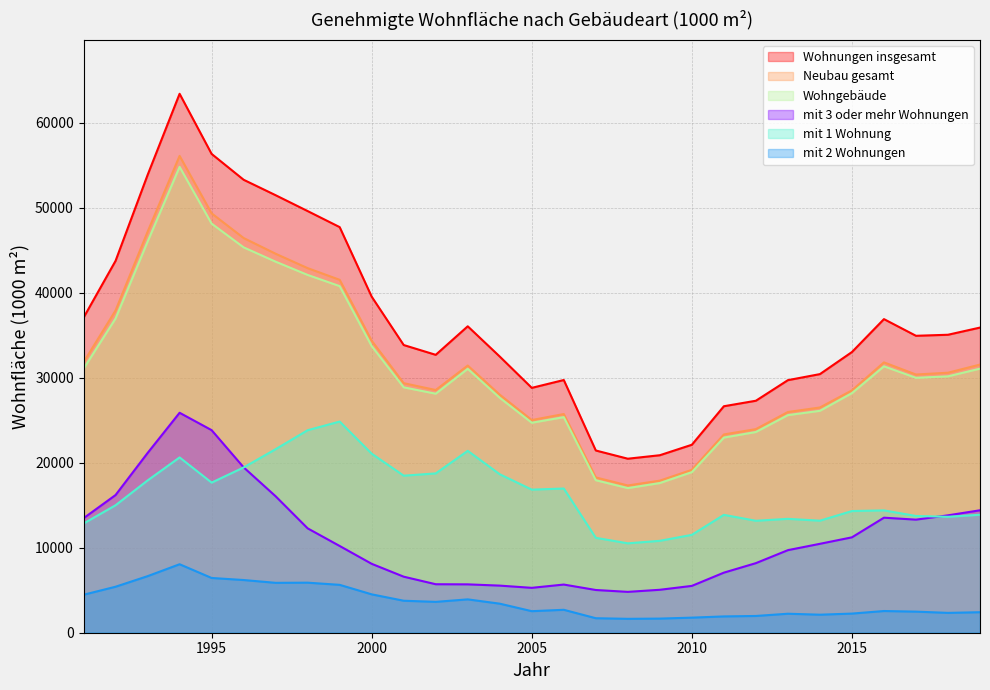

What is the total value across all series at 2000?

141292.0